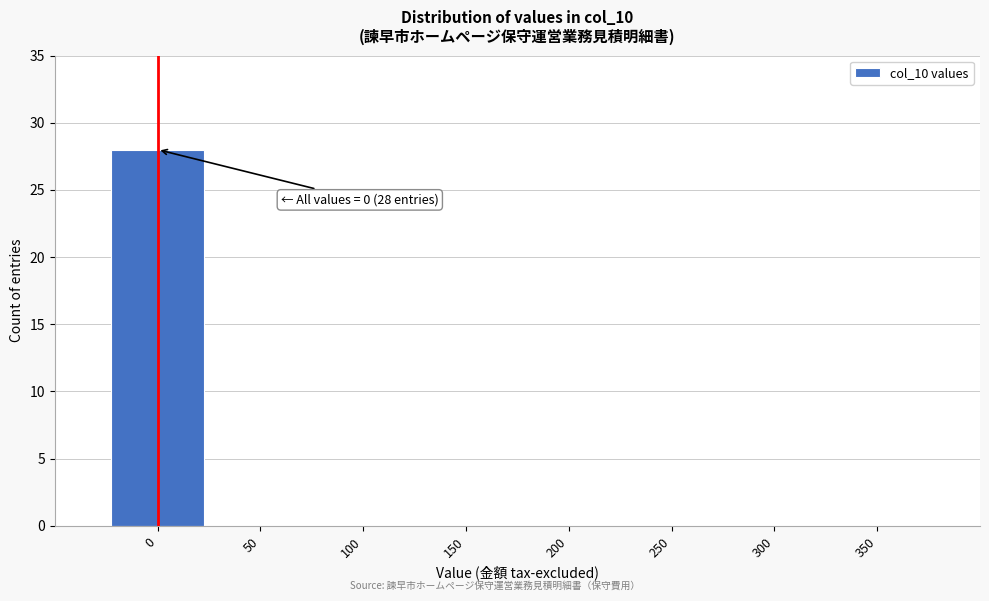

Reading left to right, transcribe all the data shown in this chart.

0=28	50=0	100=0	150=0	200=0	250=0	300=0	350=0